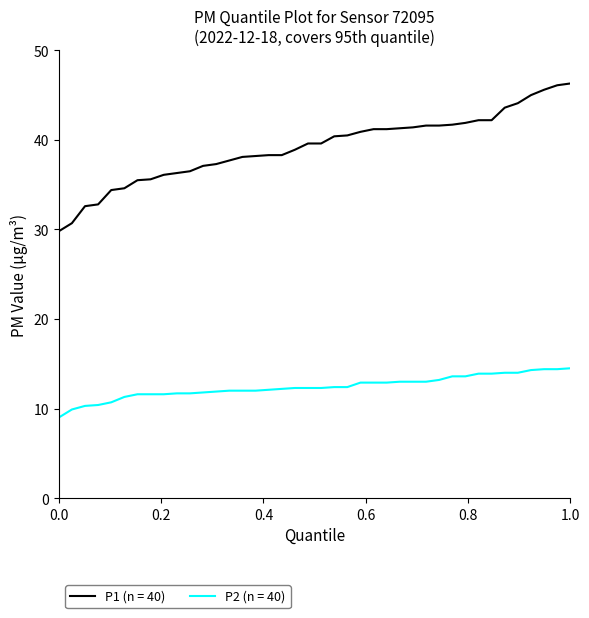

What is the difference between the maximum and minimum values in the P2 (n = 40) series?

5.5